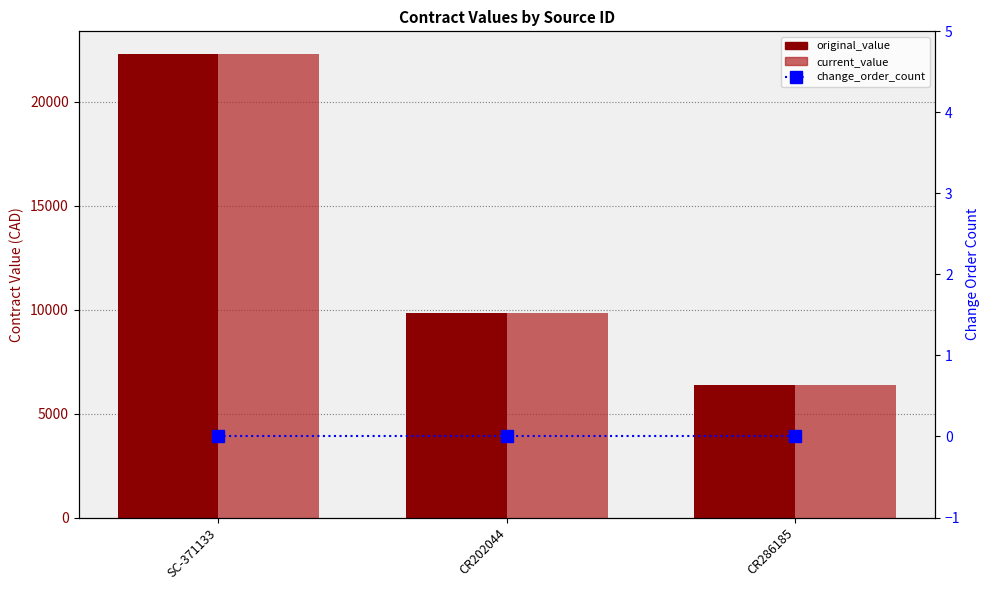

How many series are shown in this chart?

3